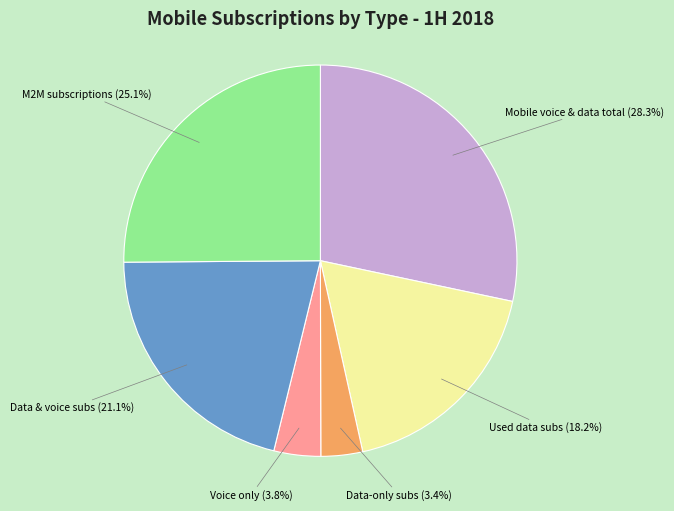

Does any single category account for the majority?

No